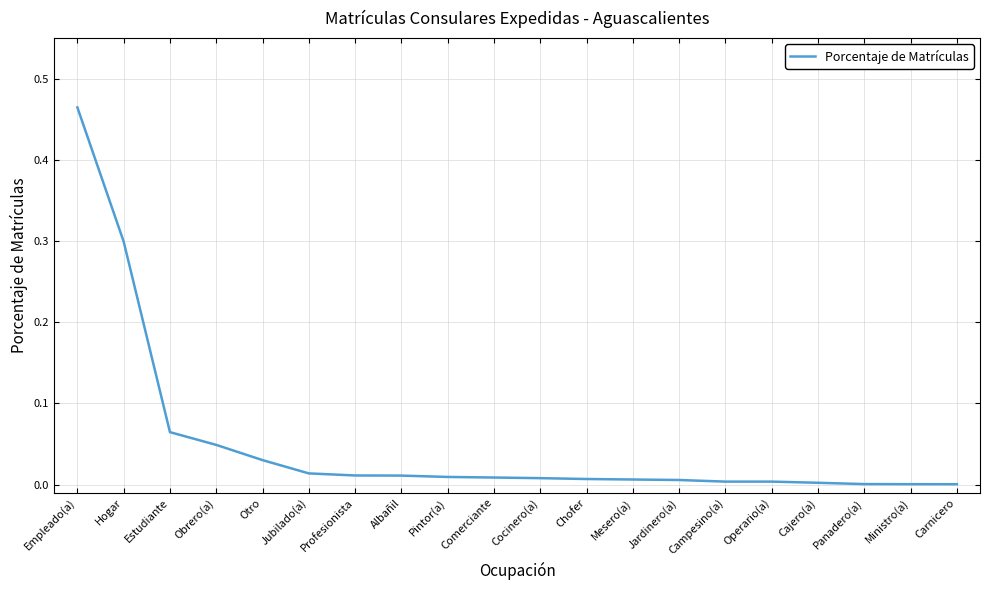

Is it true that the value at Obrero(a) is 0.1?

False